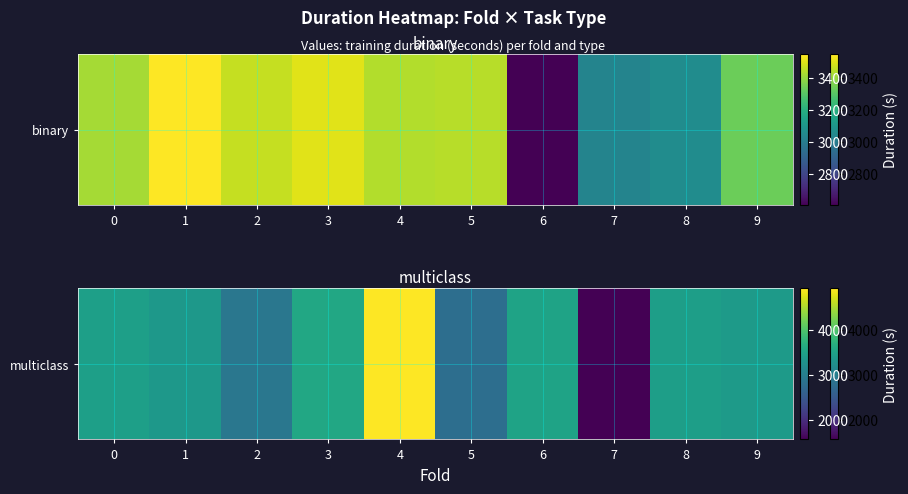

The value at 7 is 2456.0. True or false?

False